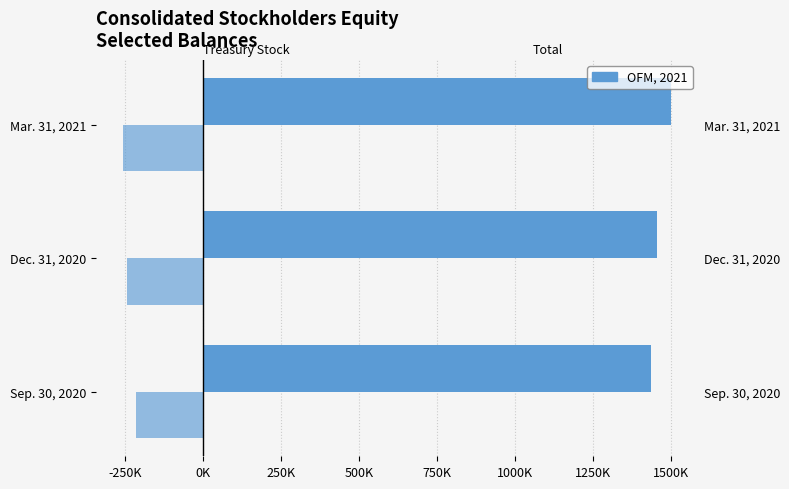

True or false: Total has a value of 2228932 at Dec. 31, 2020.

False